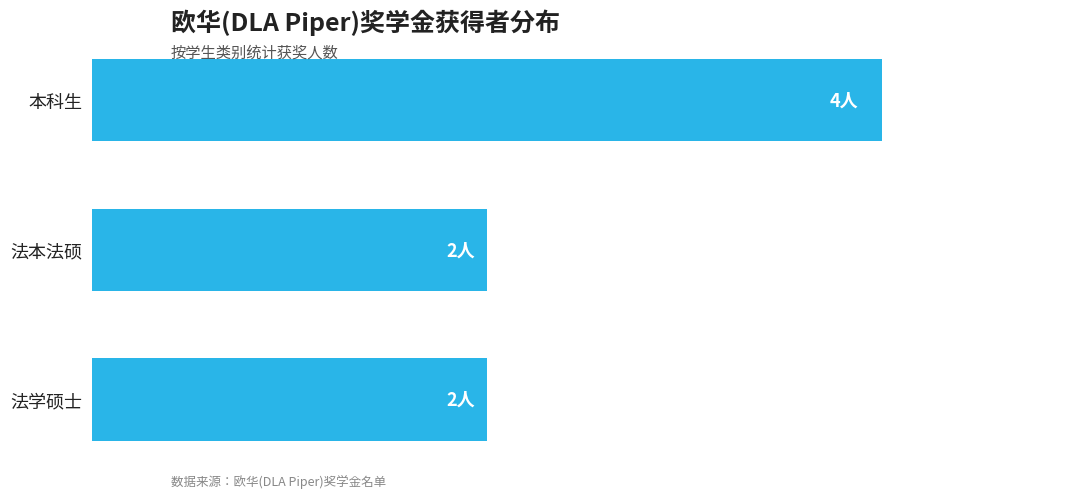

Does the chart contain any negative values?

No